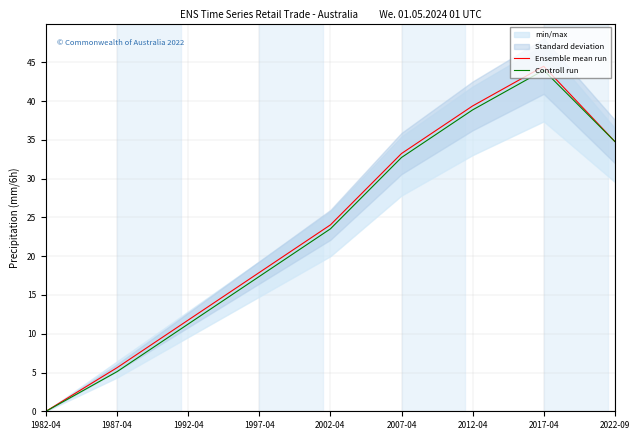

What is the total value across all series at 1987-04?

10.7